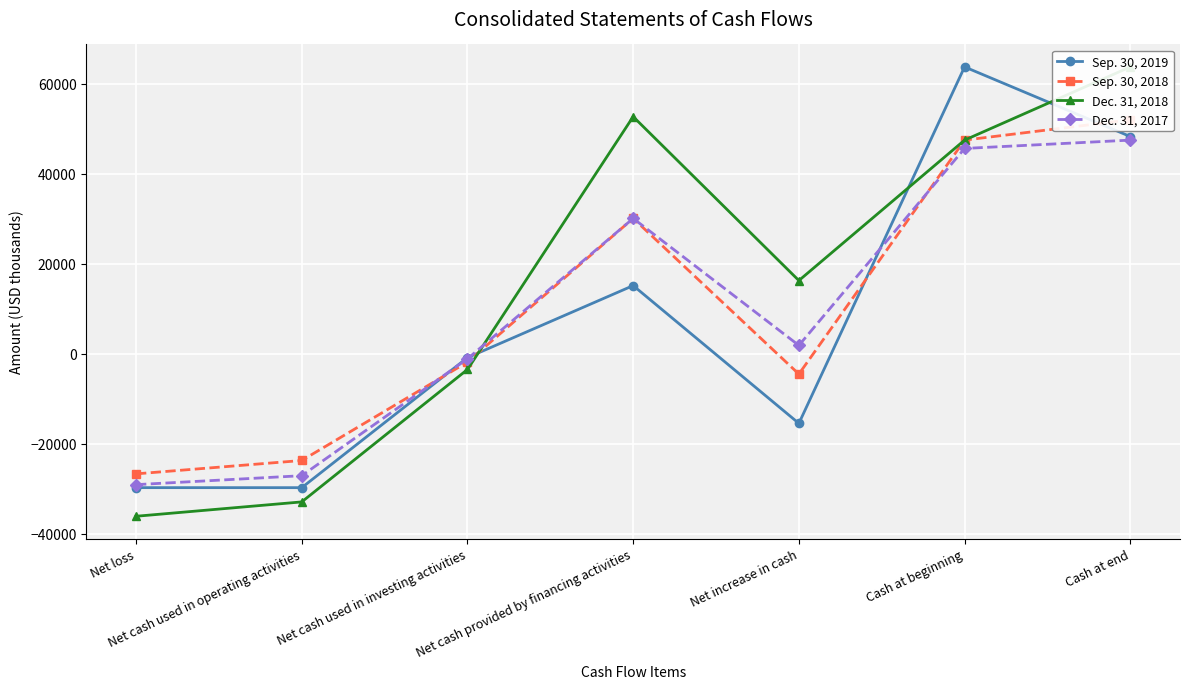

What is the difference between the maximum and minimum values in the Dec. 31, 2018 series?

99945